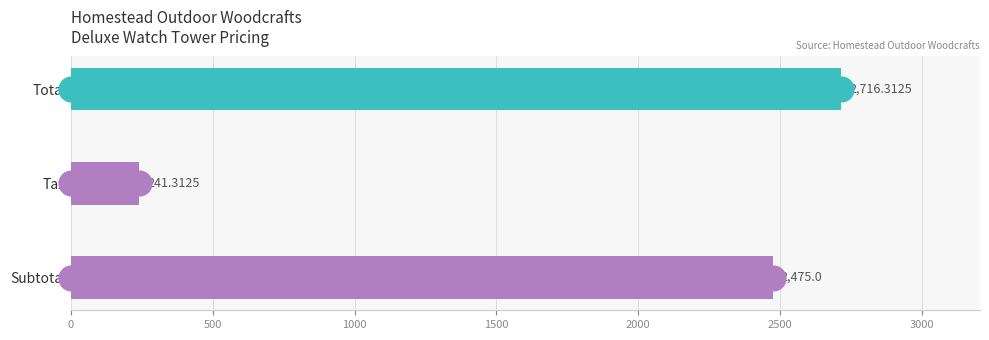

Which has a higher value, Total or Tax?

Total